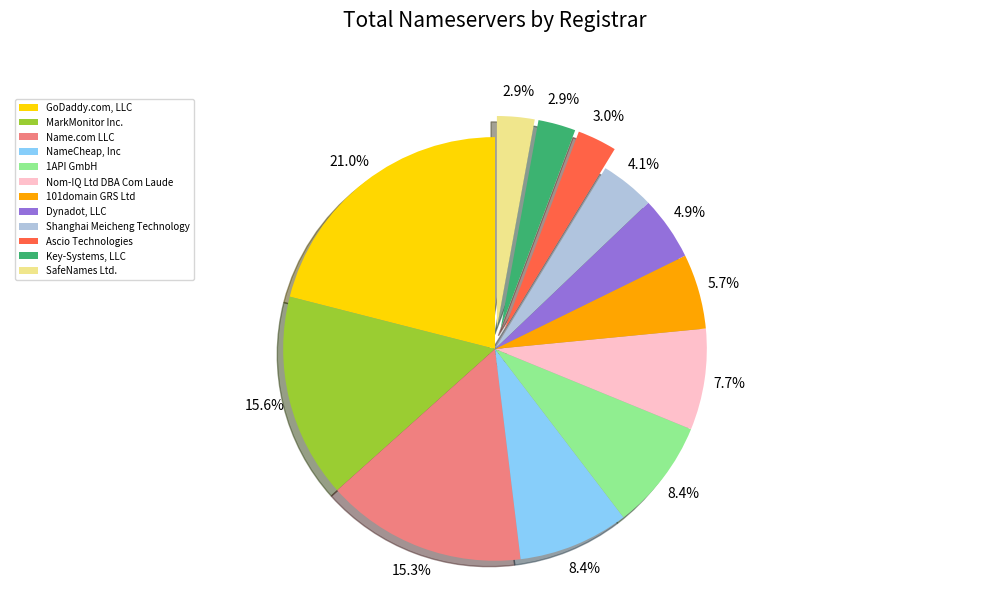

True or false: Key-Systems, LLC accounts for 10% of the total.

False